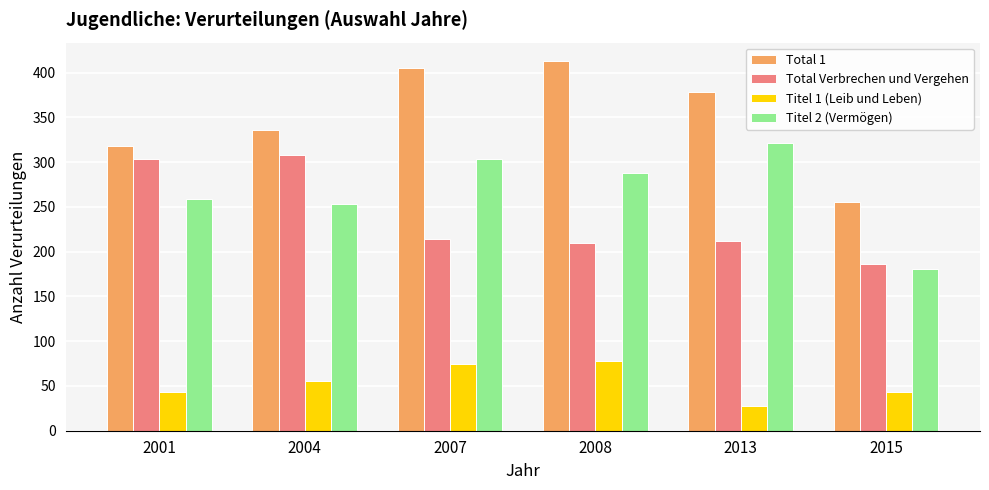

Is it true that Titel 2 (Vermögen) equals 136 at 2008?

False